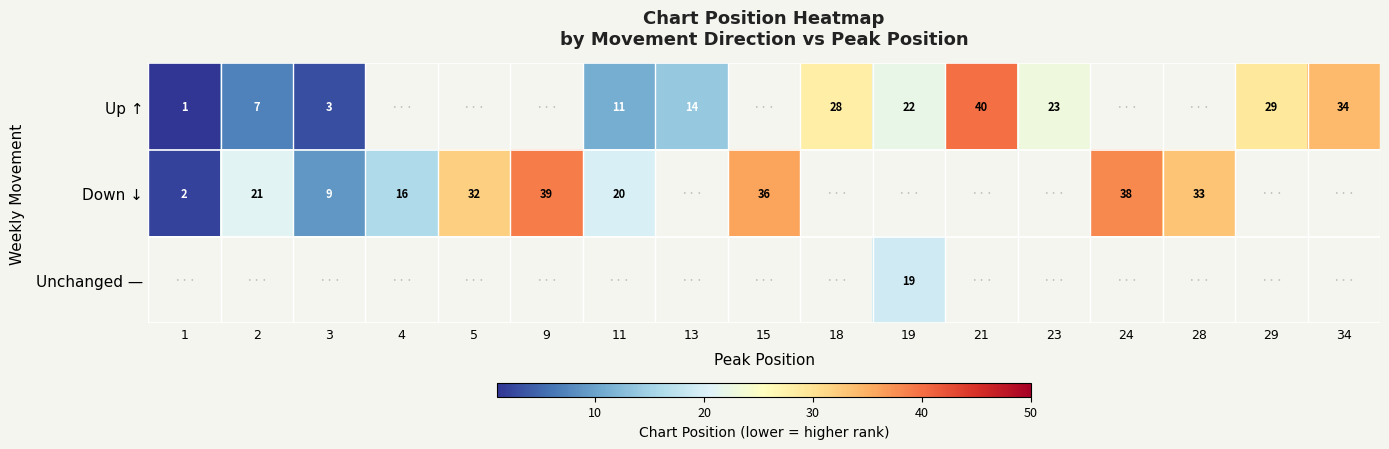

Count the number of data series in this chart.

3